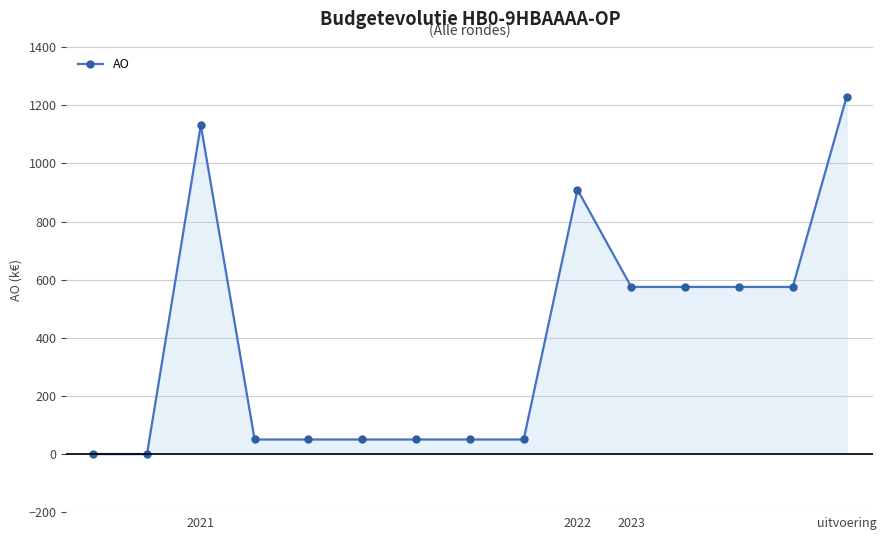

What is the difference between the second highest and second lowest values?

1132